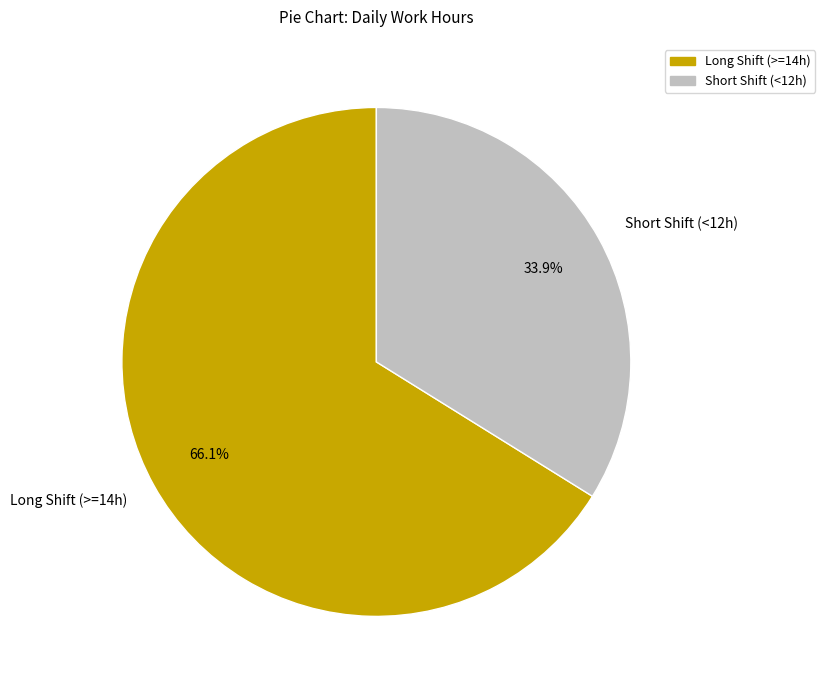

Do Long Shift (>=14h) and Short Shift (<12h) together represent more than half of the pie?

Yes